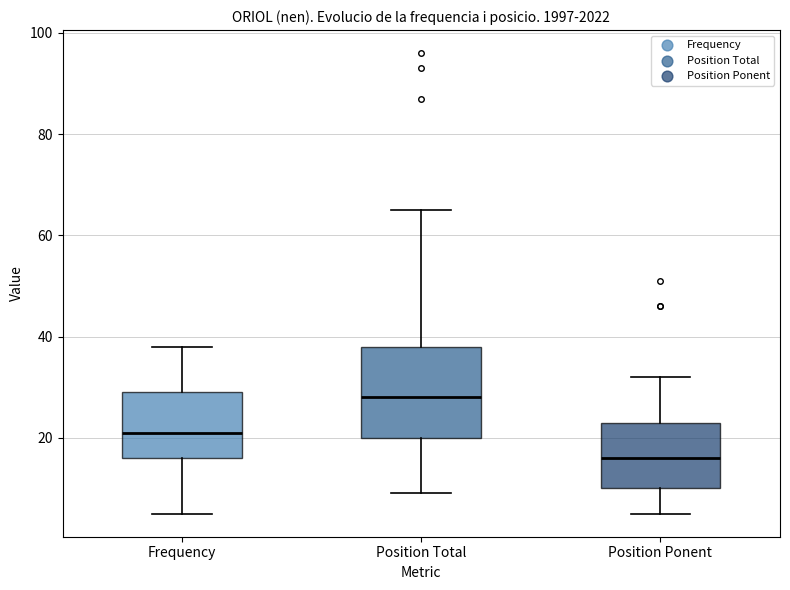

Which box's median line is the highest?

Position Total